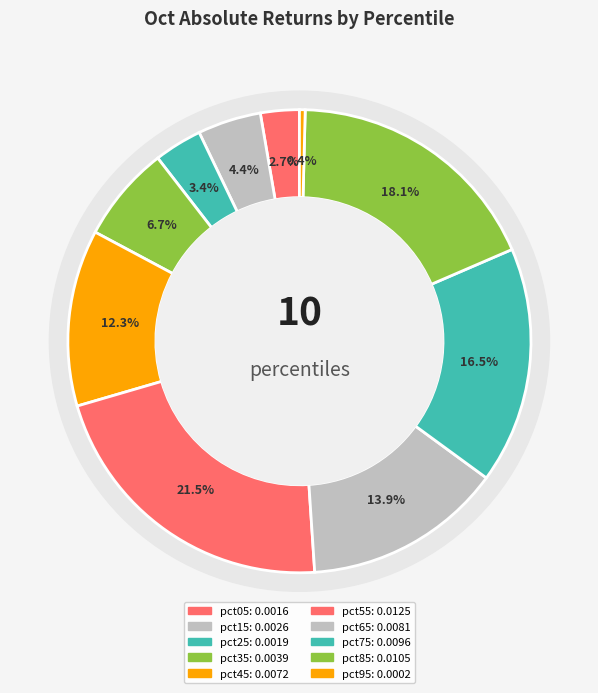

Combined, do 4 and 2 account for over 50%?

No